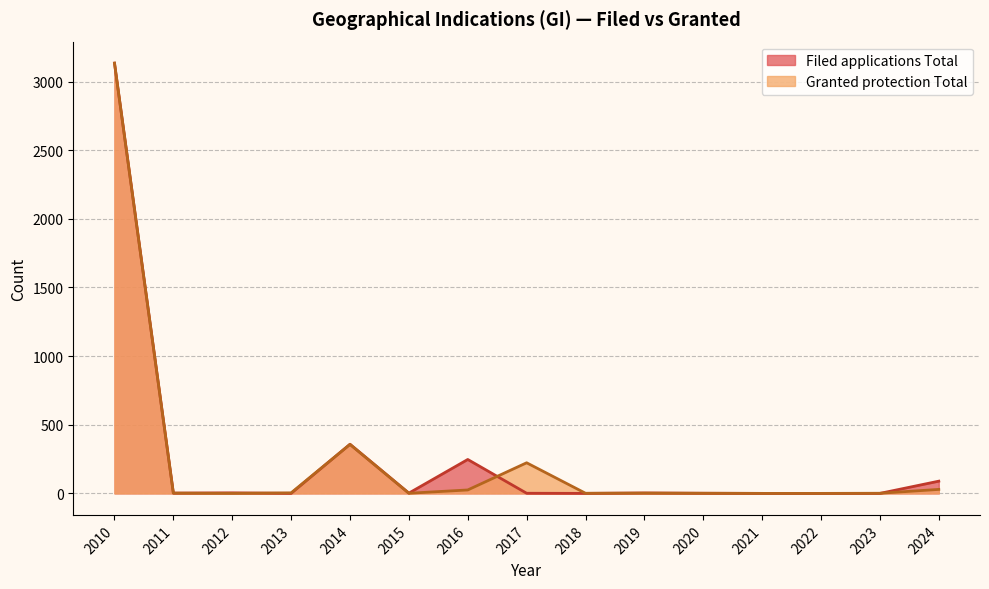

At which category does the chart reach its peak across all series?

2010